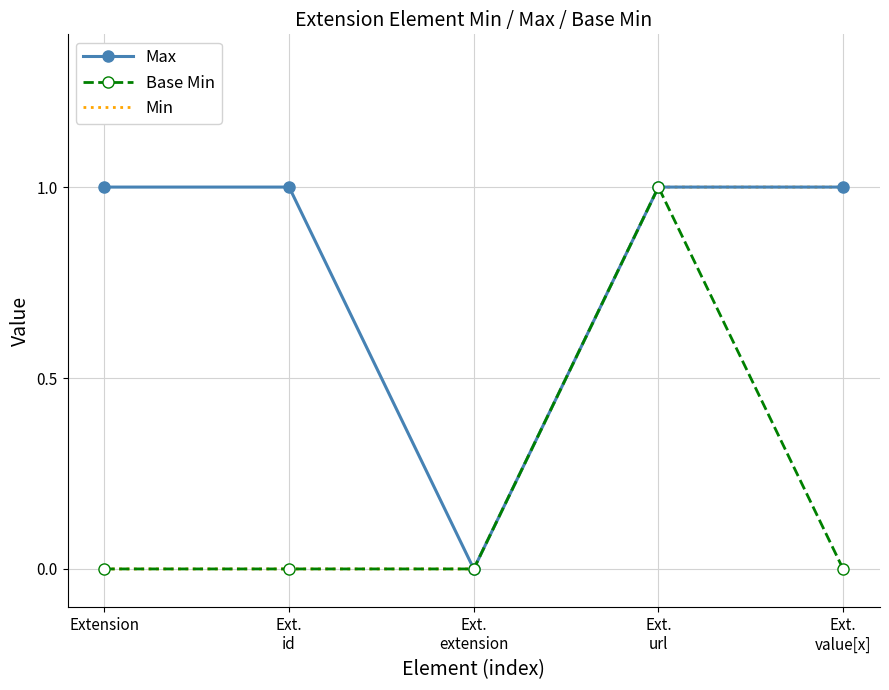

What position from the right is Extension?

5